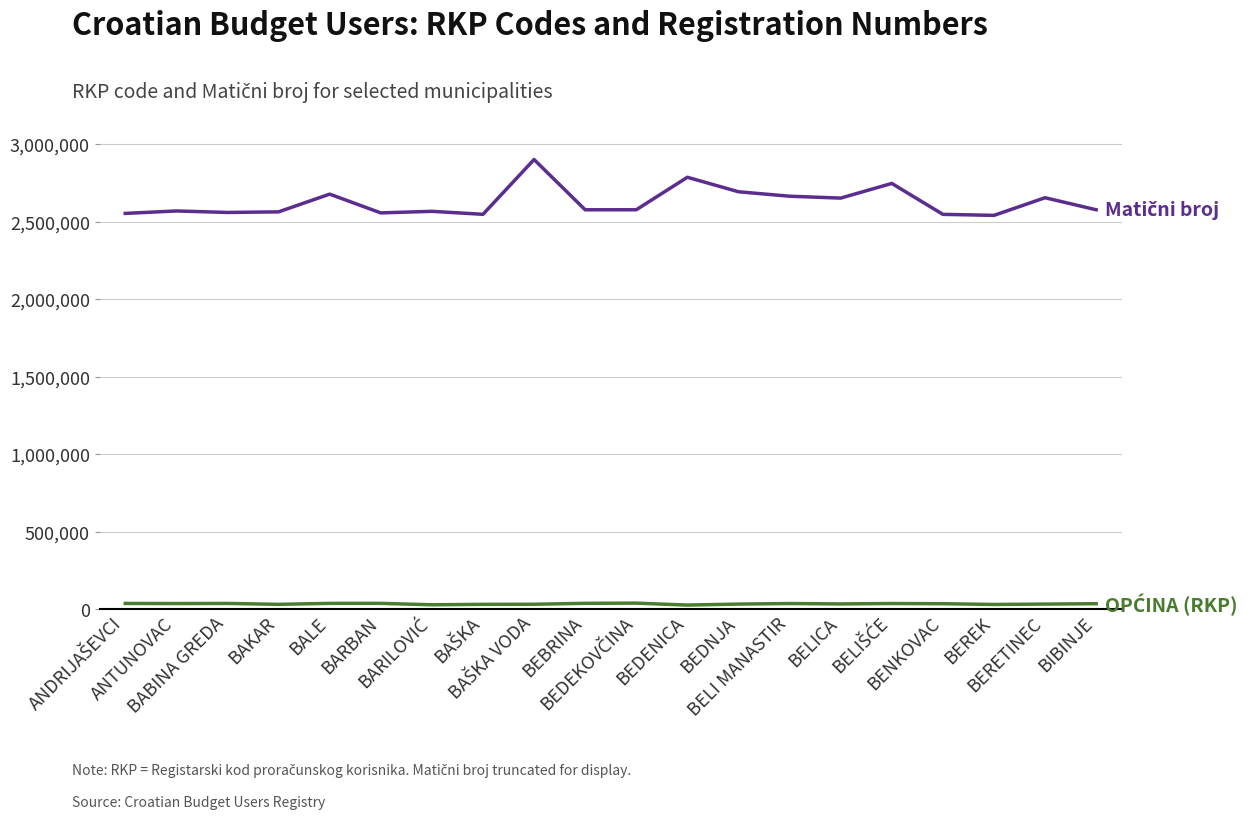

What is the maximum value shown in the chart?

2899817